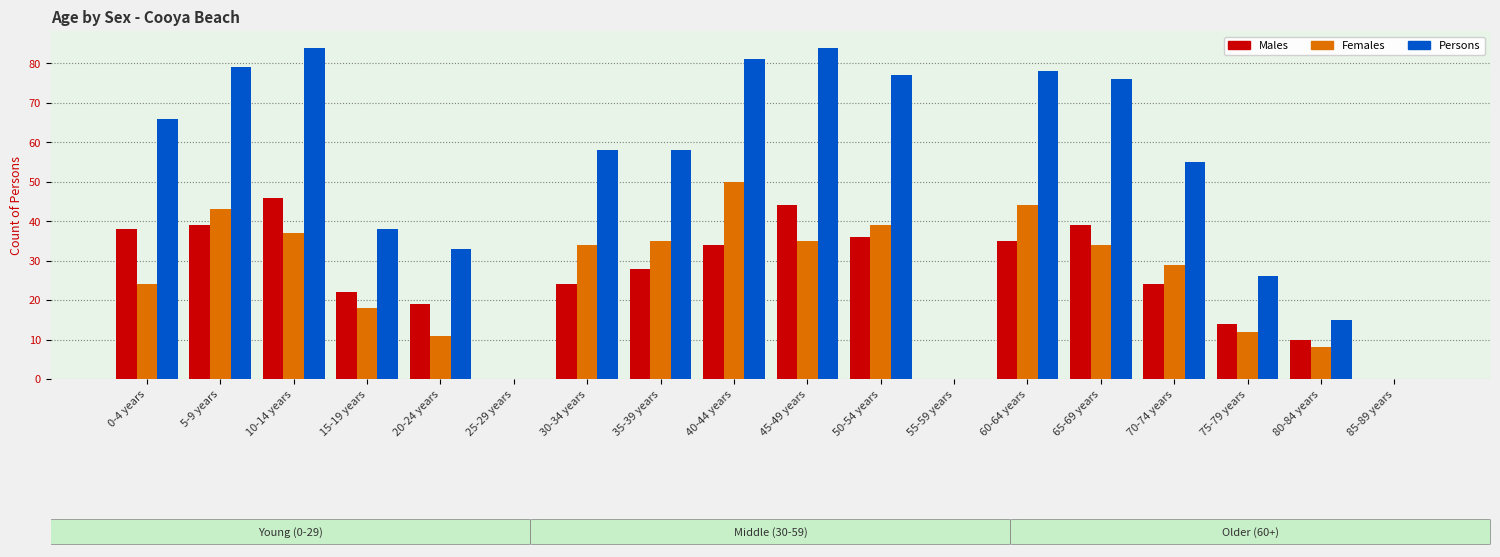

Are the bars grouped side by side (vs. stacked)?

Yes